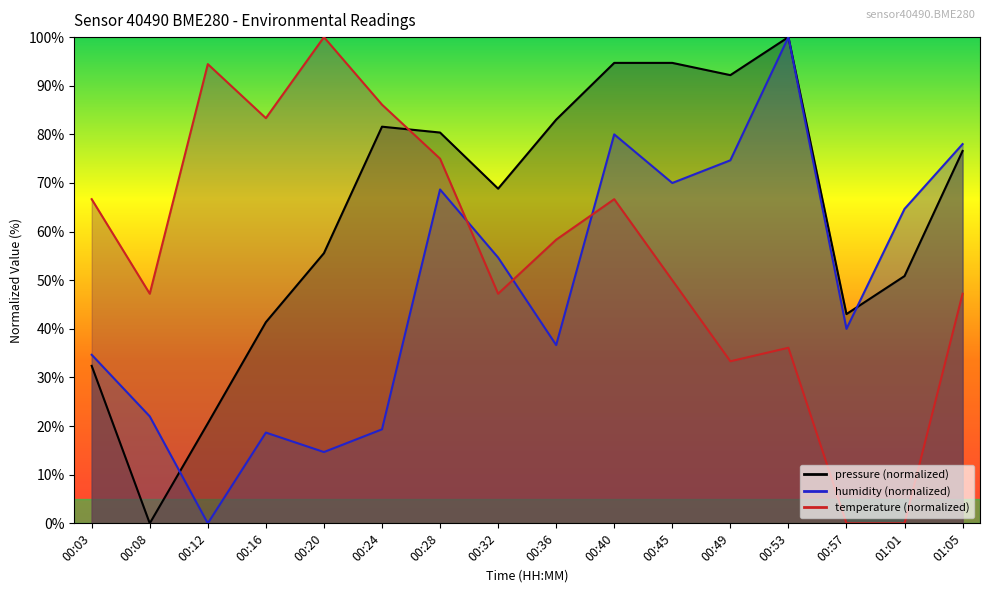

Is the value of humidity at 00:57 greater than the value of pressure at 01:05?

No